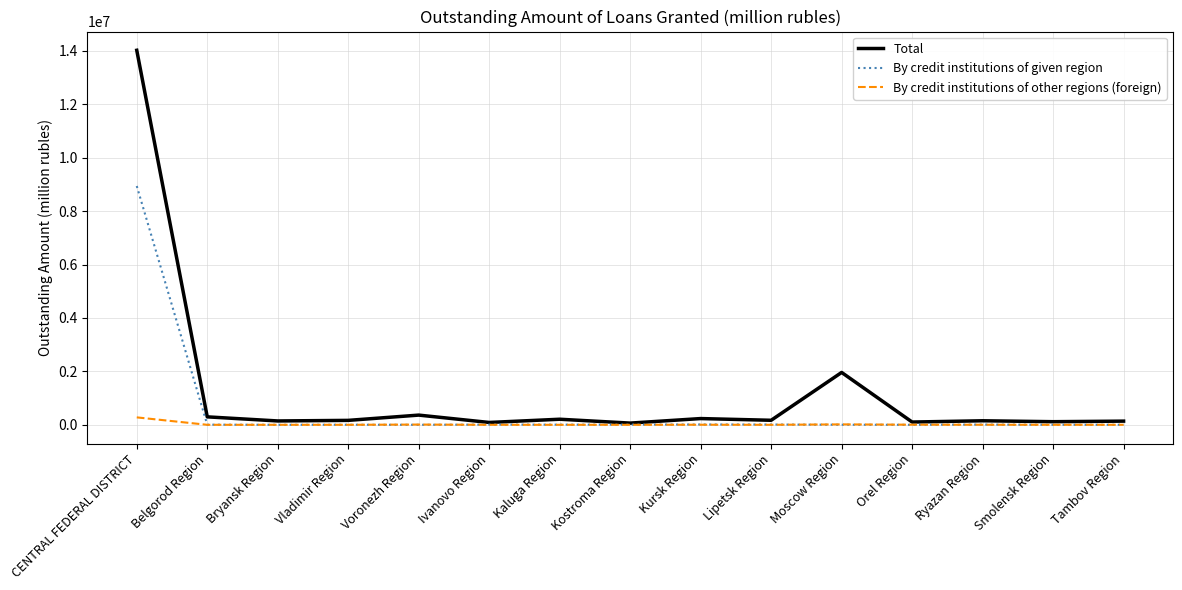

Rank the series by their average value, from lowest to highest.

By credit institutions of other regions (foreign), By credit institutions of given region, Total